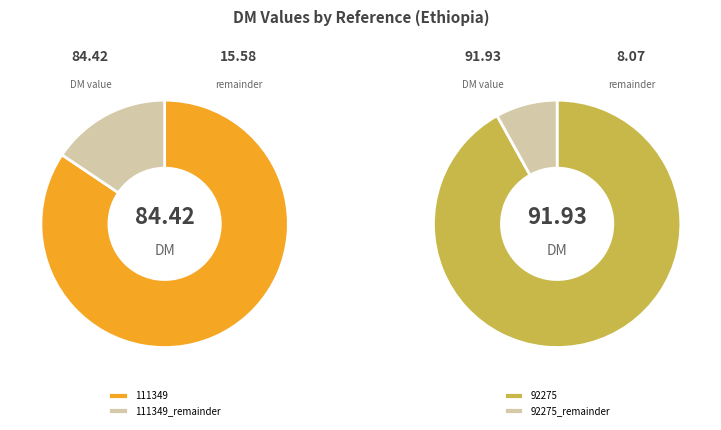

Between 92275 and 111349, which is larger?

92275